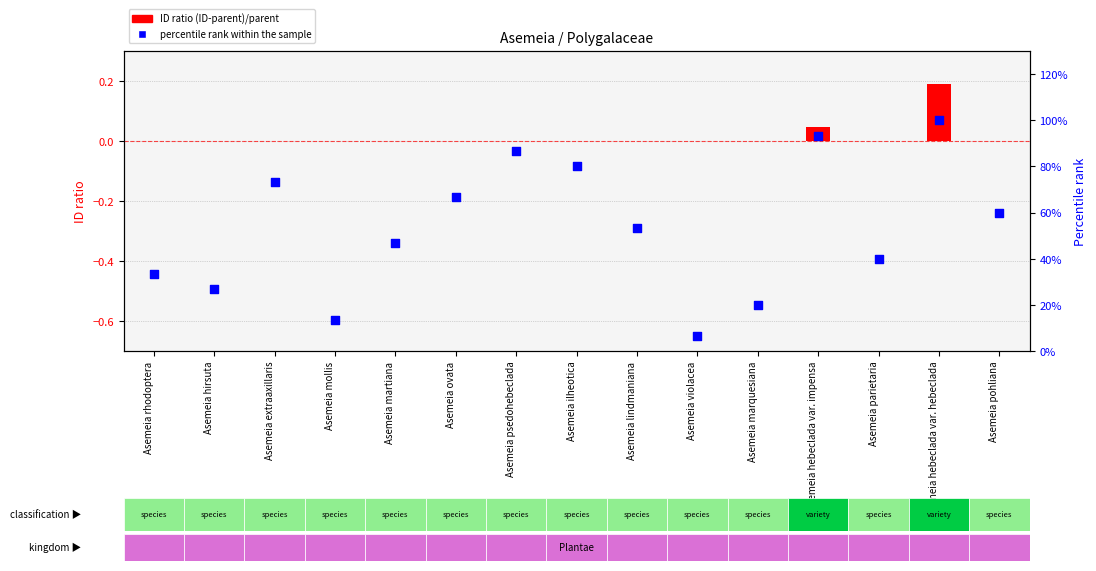

At how many categories does at least one series exceed 0?

15